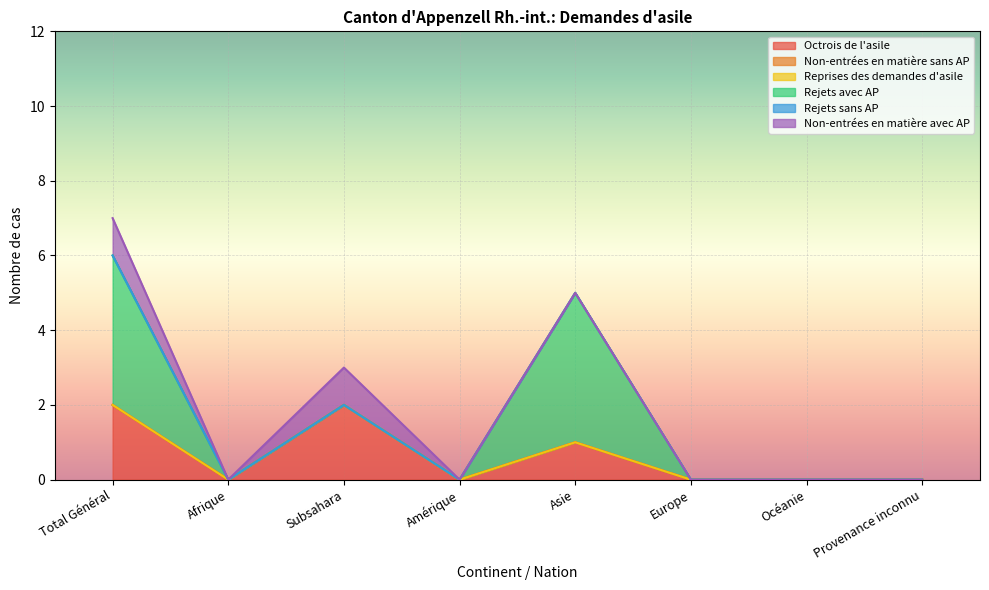

What is the label of the 5th point from the left?

Asie